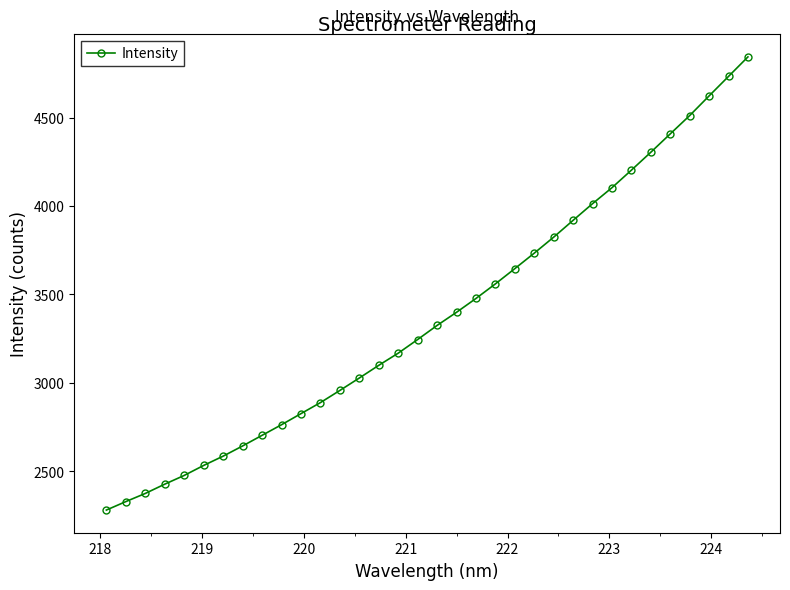

What is the value of the 5th point from the left?

2476.7